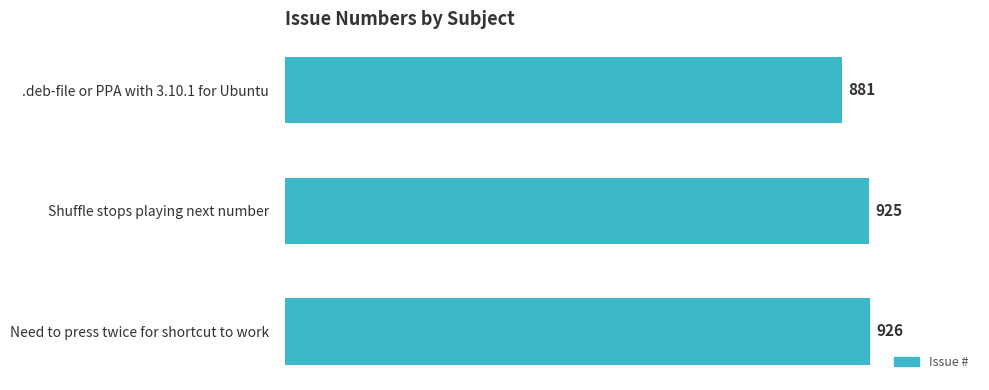

What is the sum of all values?

2732